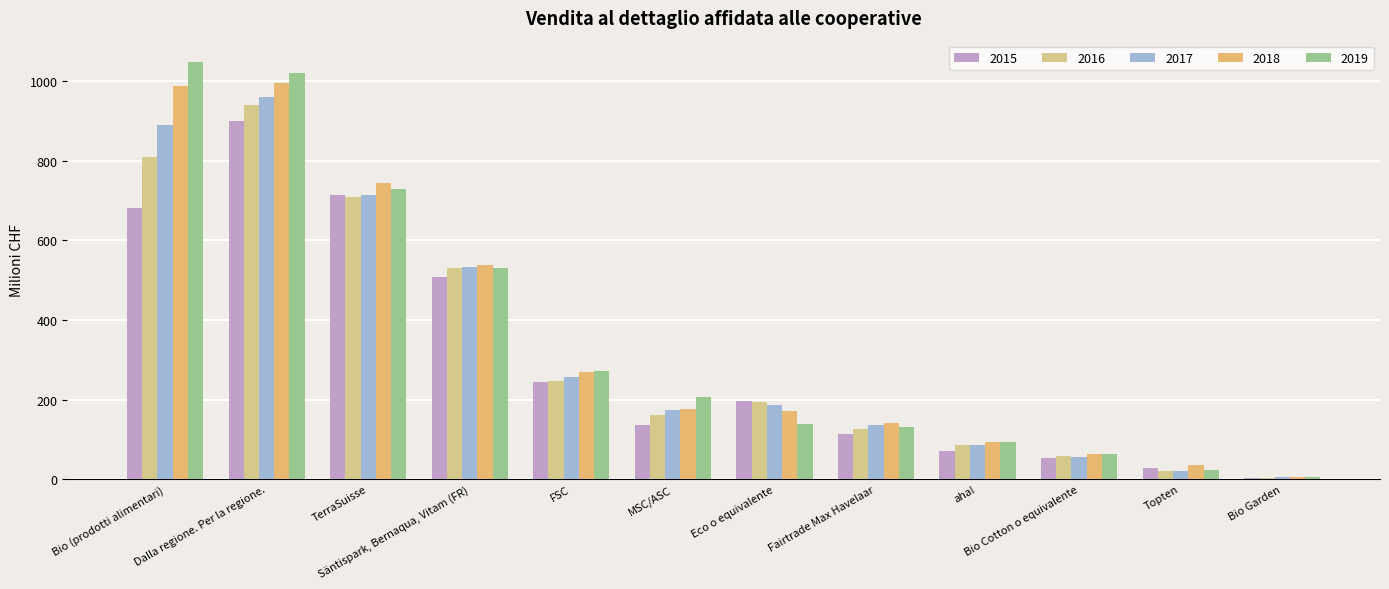

Are the bars horizontal?

No